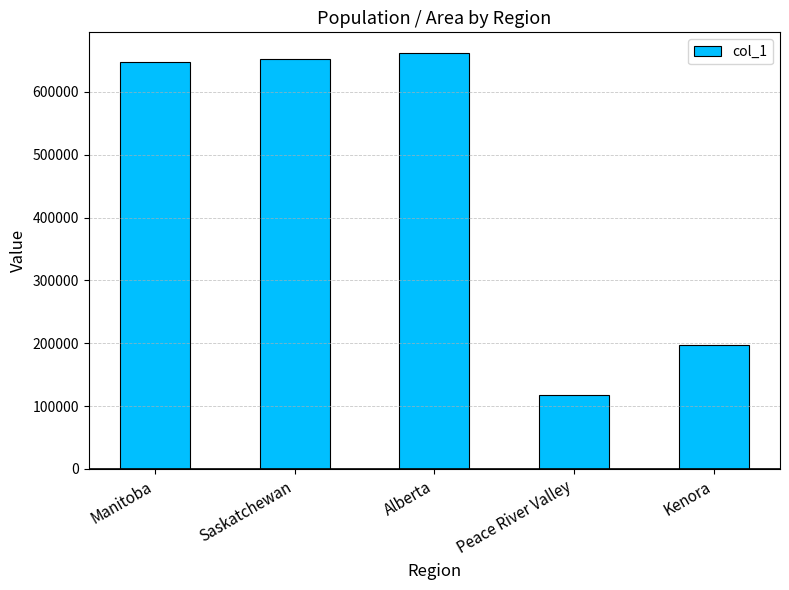

At which category does the chart reach its minimum across all series?

Peace River Valley